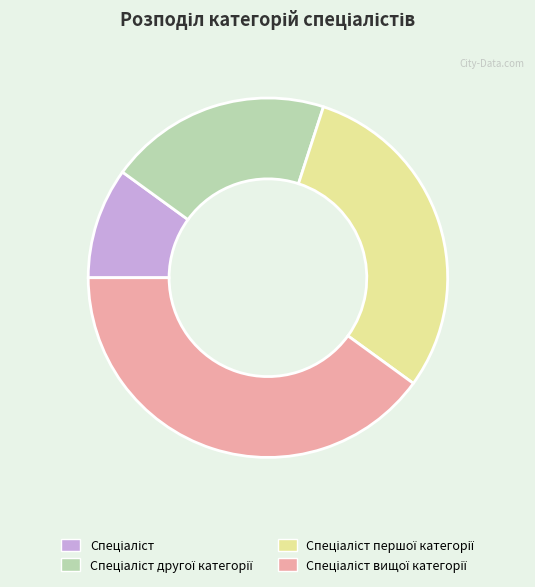

Is there any slice that represents more than half of the pie?

No